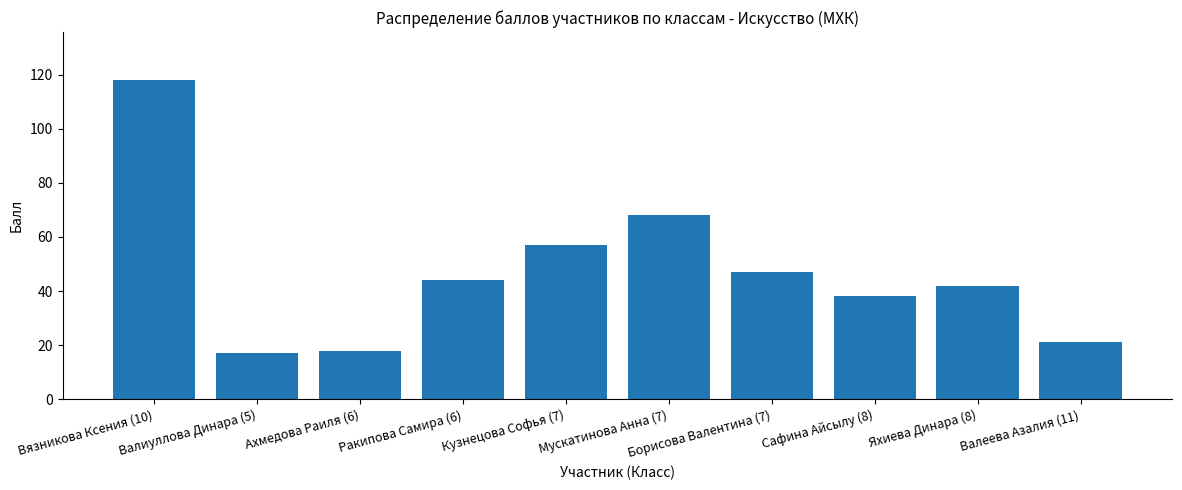

At which category does the chart reach its peak across all series?

Вязникова Ксения (10)